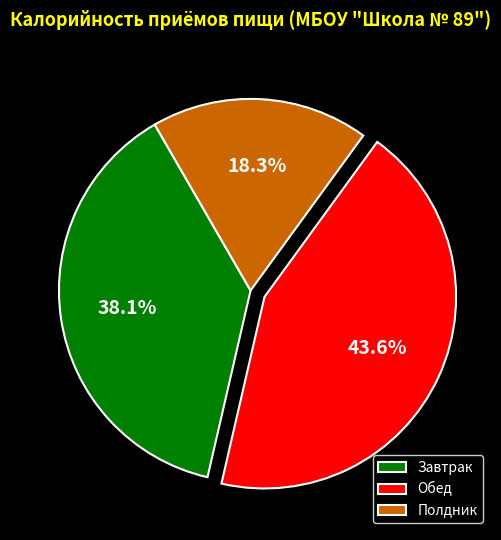

True or false: Полдник accounts for 18% of the total.

True